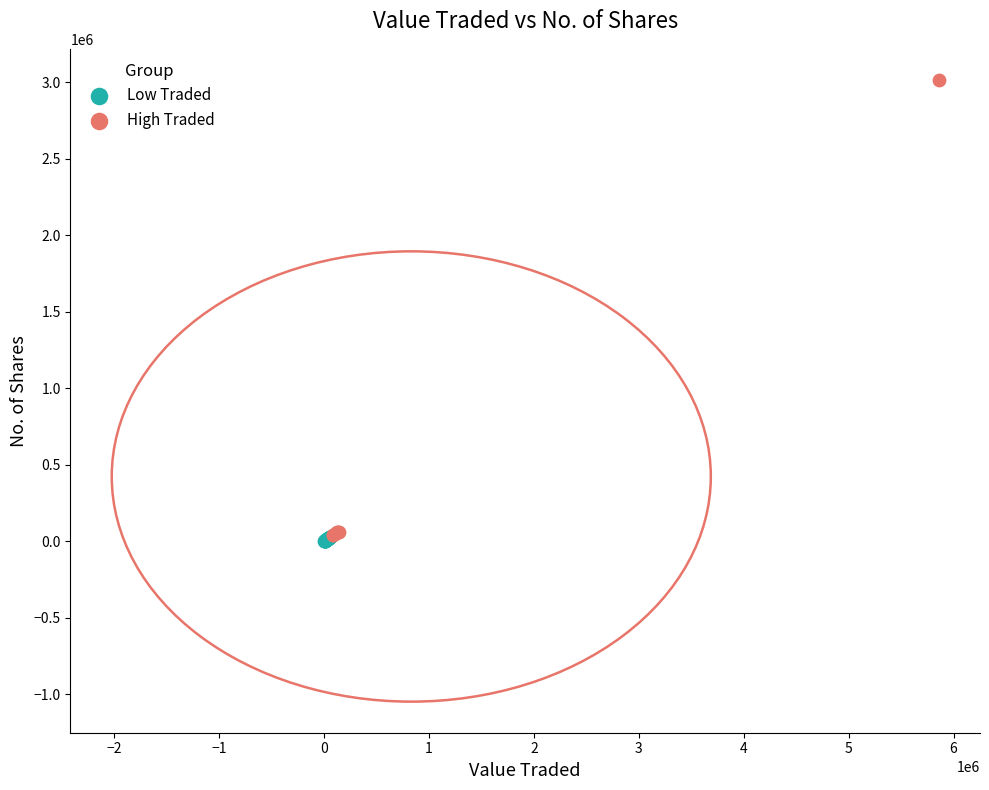

Which series has the largest Y range (max minus min)?

High Traded